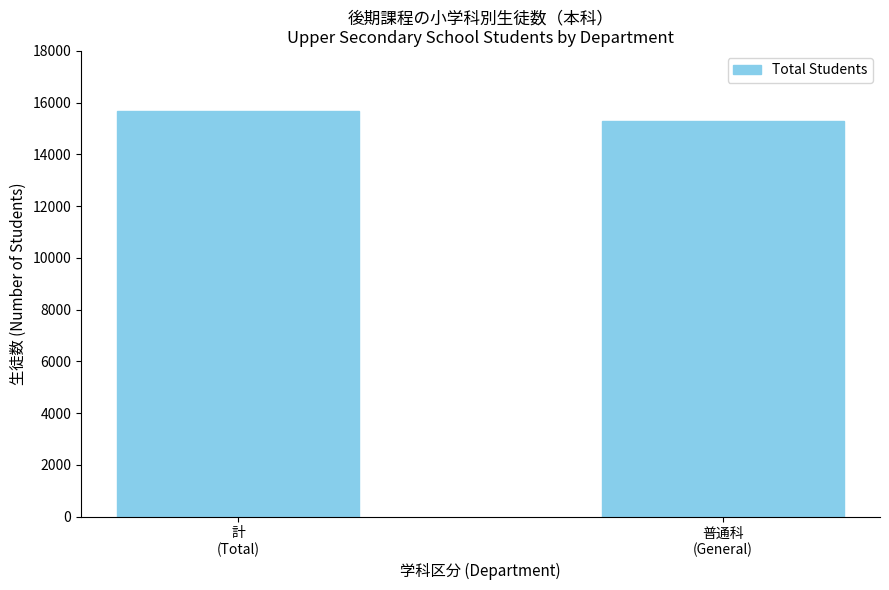

List the labels in order of value, largest first.

計
(Total), 普通科
(General)